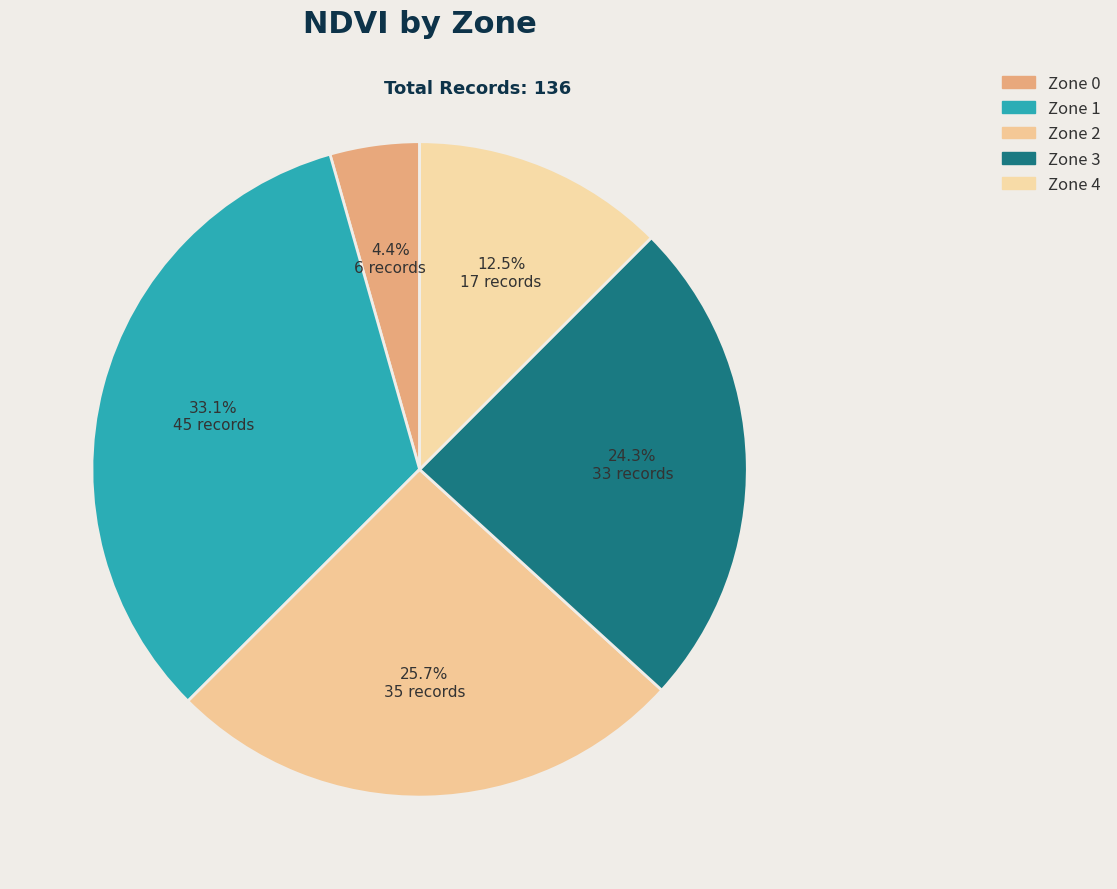

True or false: Zone 4 accounts for 19% of the total.

False